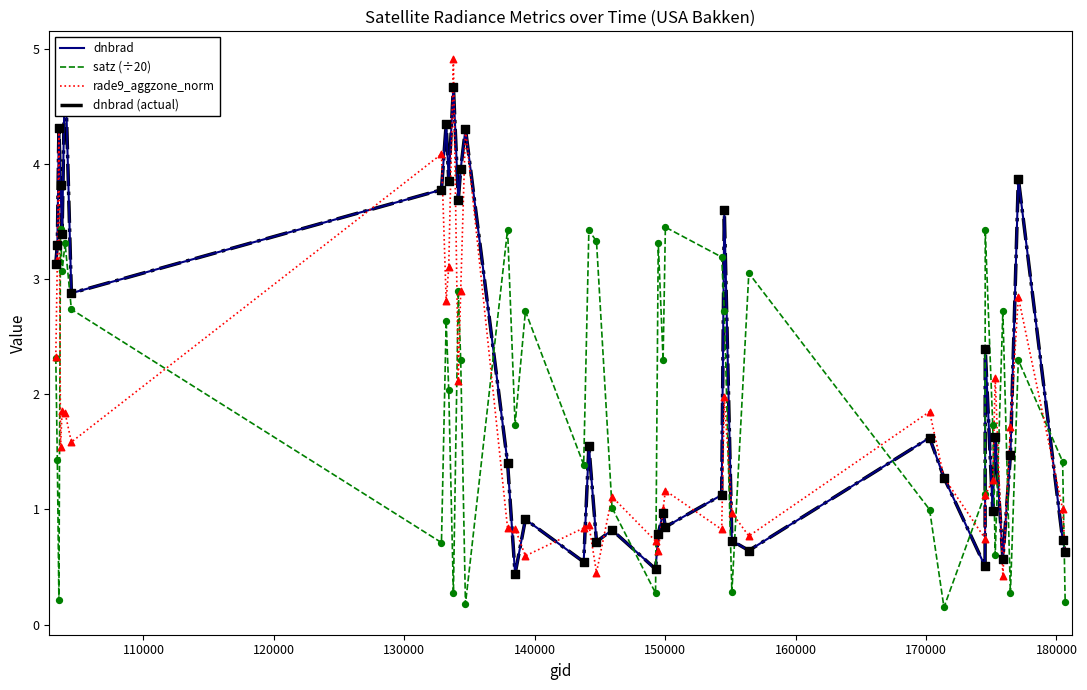

What is the highest value of the satz (÷20) series?

3.5